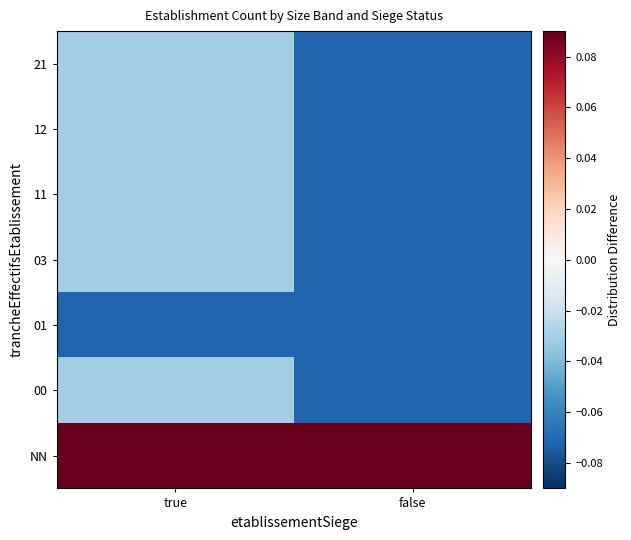

At true, list the series in order from smallest to largest.

01, 00, 03, 11, 12, 21, NN